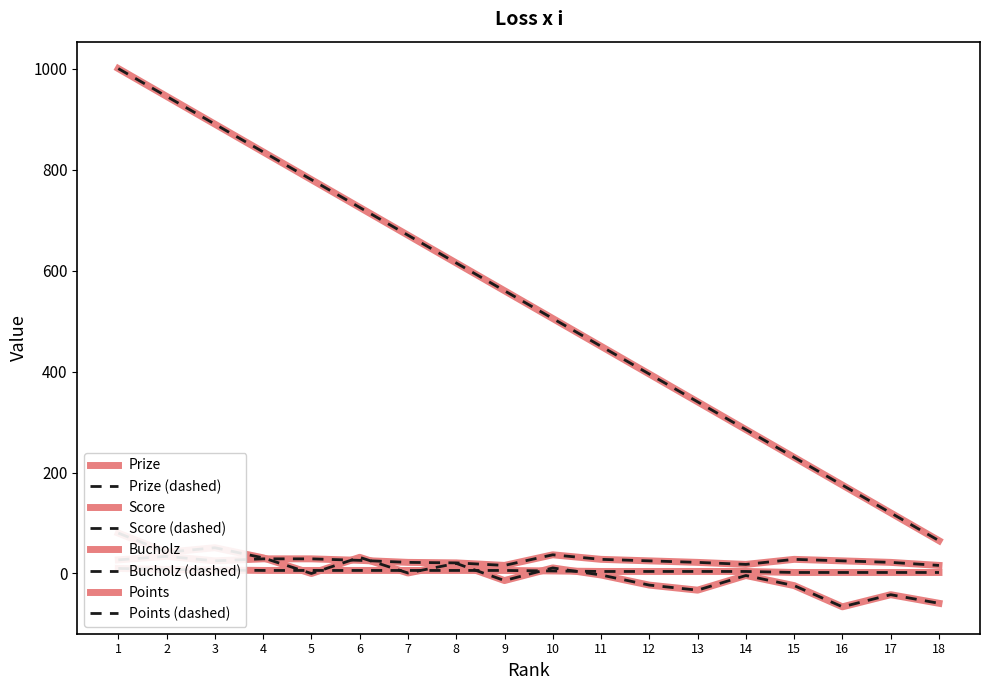

Which category has the highest value across all series?

1